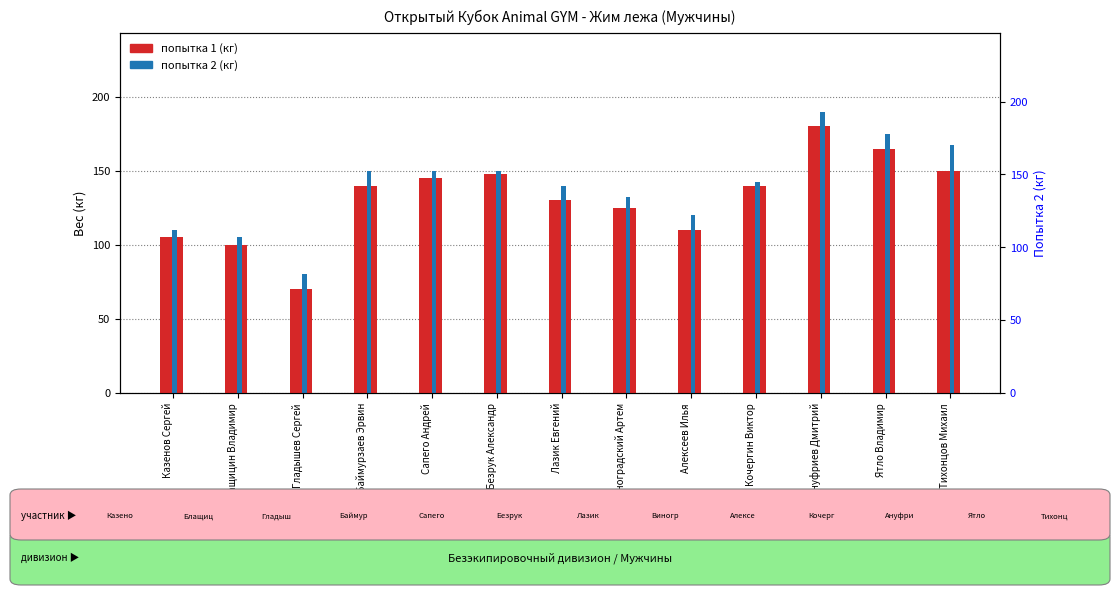

What is the greatest value displayed?

190.0